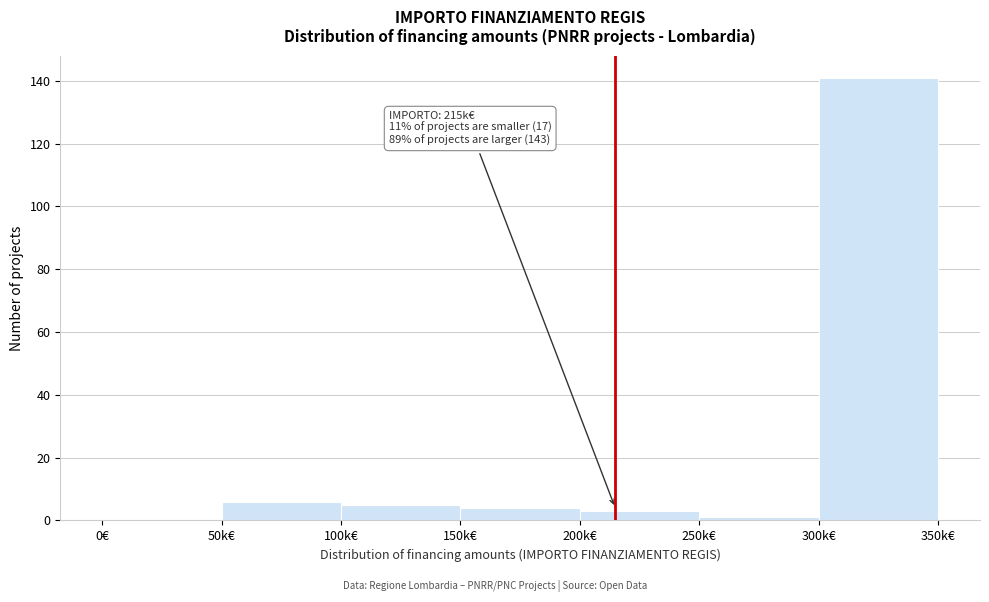

Reading right to left, what are all the values shown in this chart?

300k€=141	250k€=1	200k€=3	150k€=4	100k€=5	50k€=6	0€=0